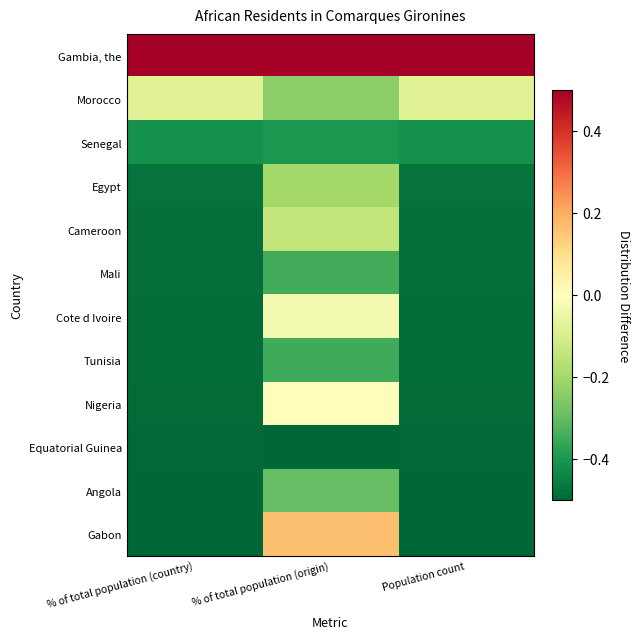

Between % of total population (country) and % of total population (origin), which is larger?

% of total population (country)